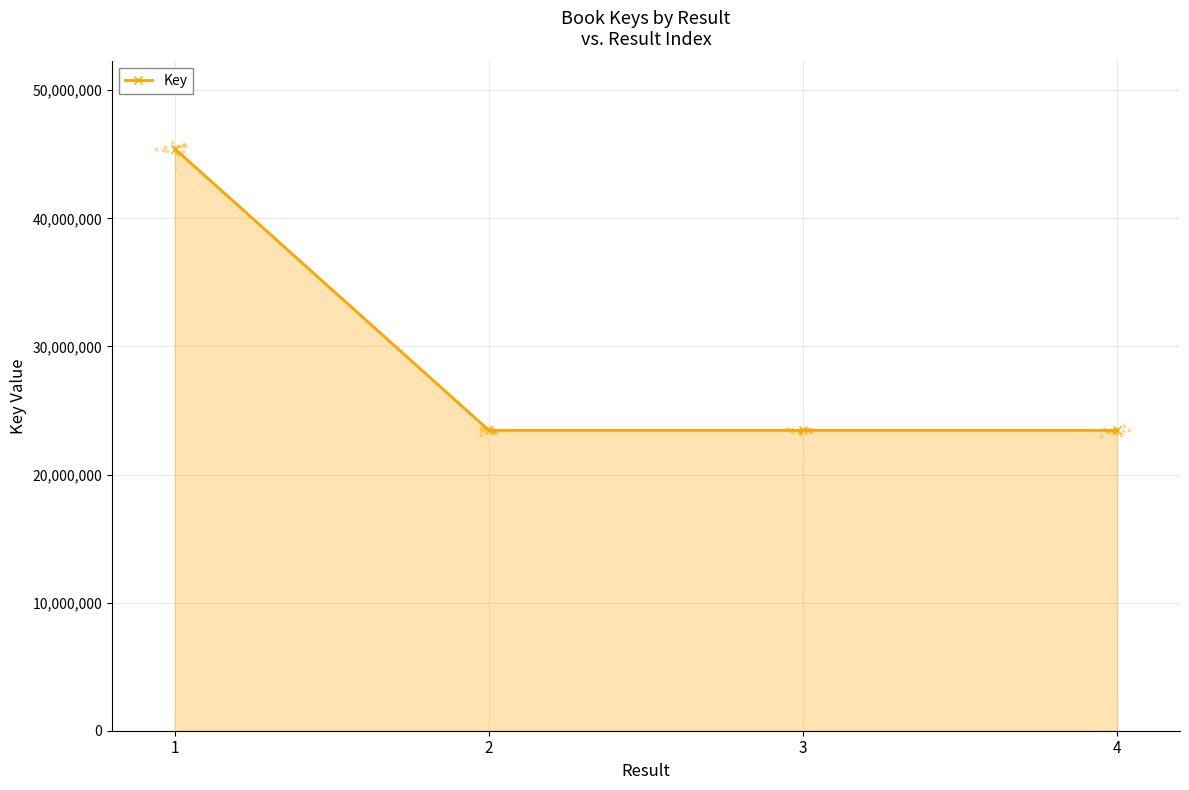

What is the change in value from 1 to 4?

-21985909